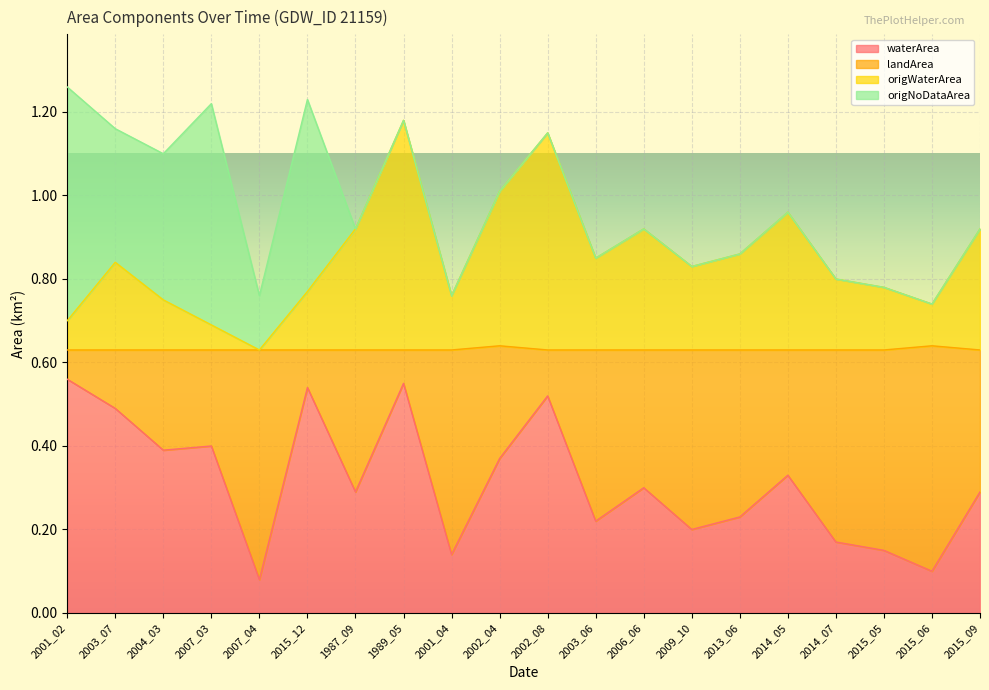

What is the value of the waterArea point at the 12th from the left?

0.2